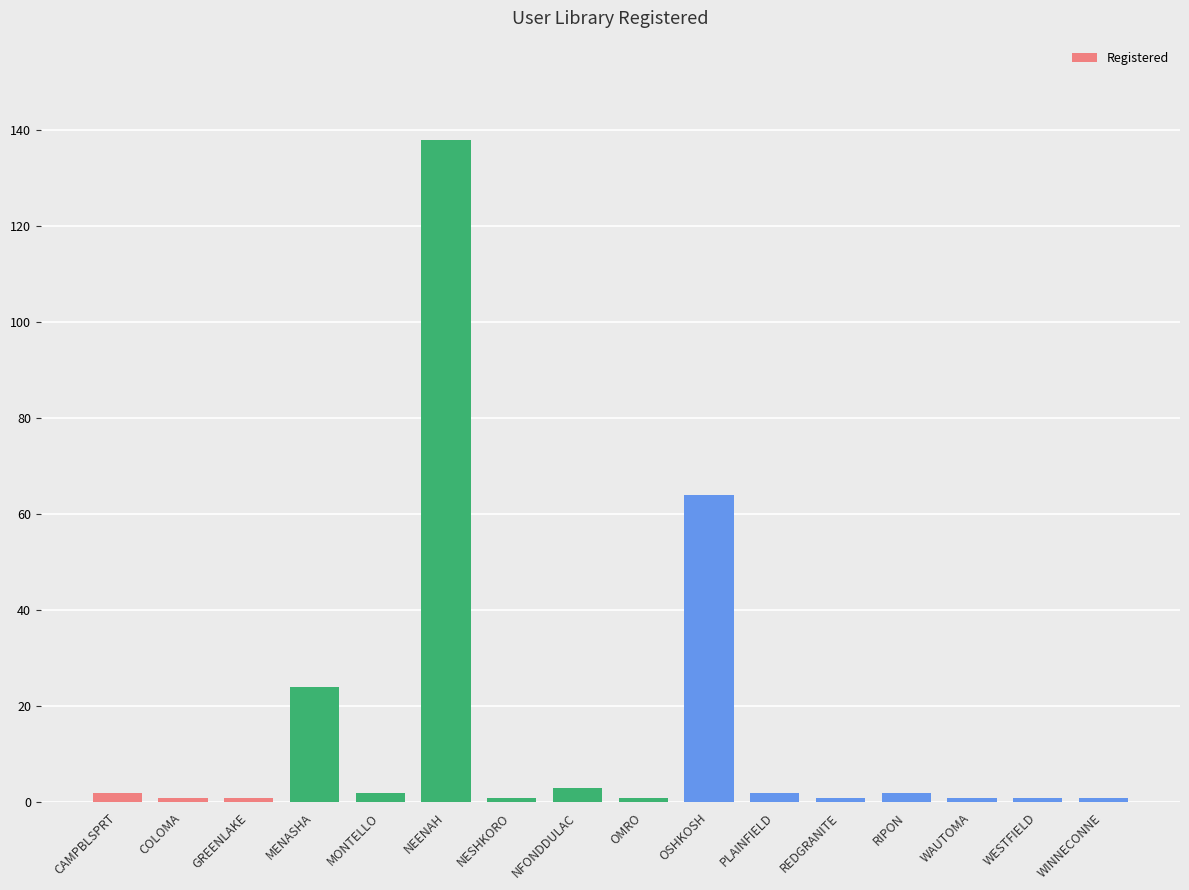

Reading left to right, list all the values displayed in this chart.

2	1	1	24	2	138	1	3	1	64	2	1	2	1	1	1